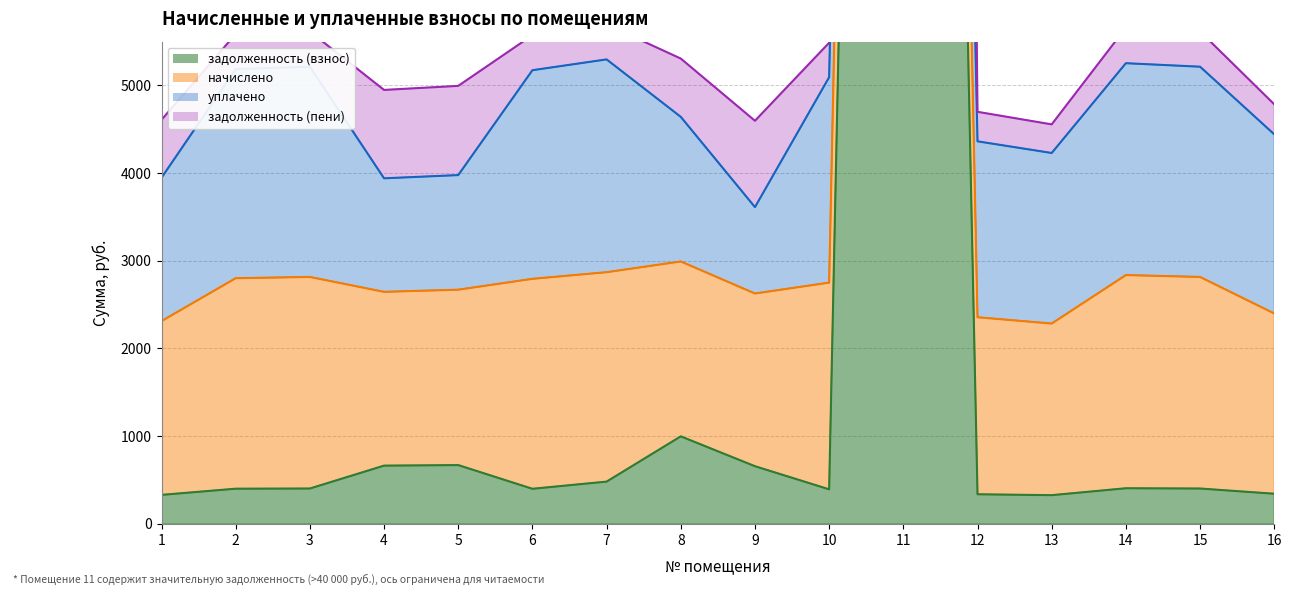

In задолженность (взнос), how many points are higher than both neighbors (excluding endpoints)?

4